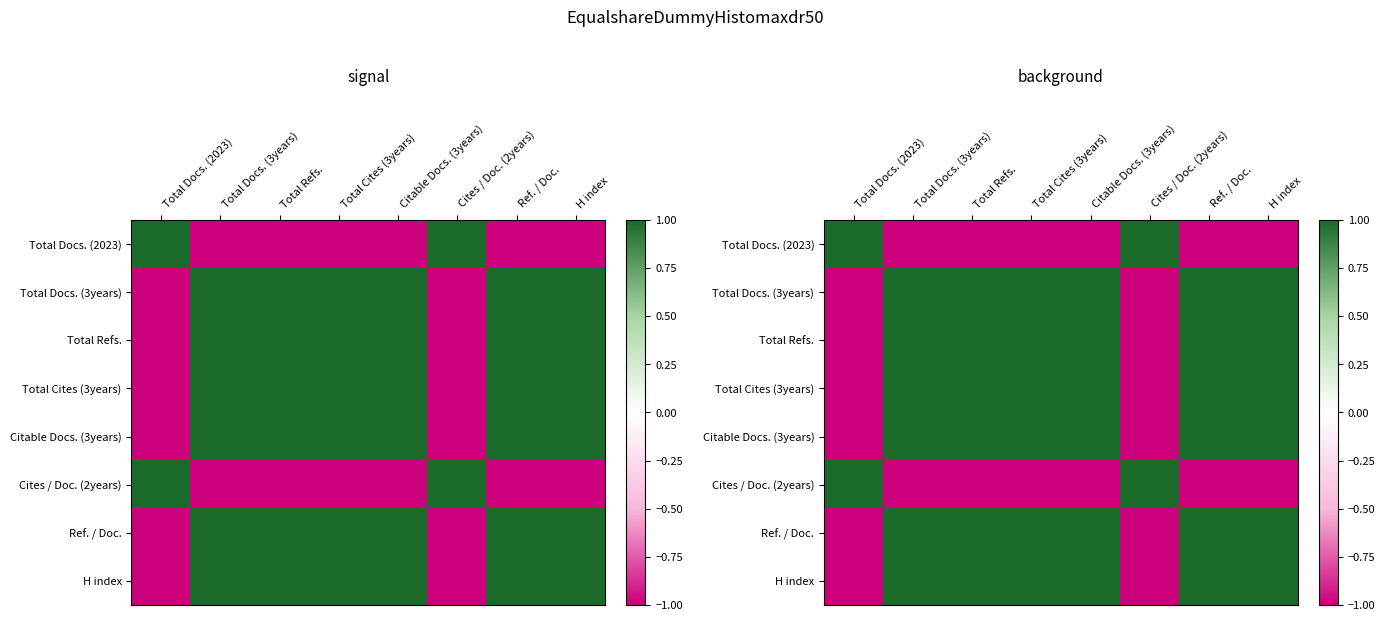

The value of Citable Docs. (3years) at Ref. / Doc. is 1.7. True or false?

False